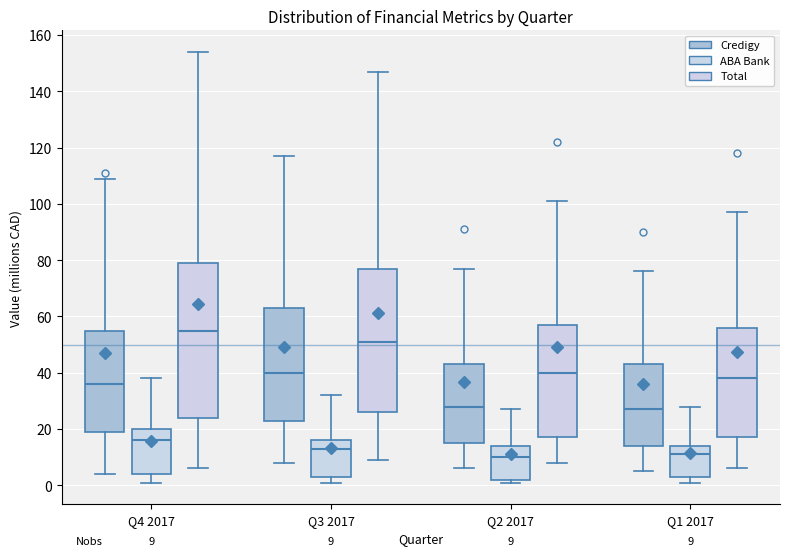

Which box is the tallest, from its lower edge to its upper edge?

Q4 2017 (Total)